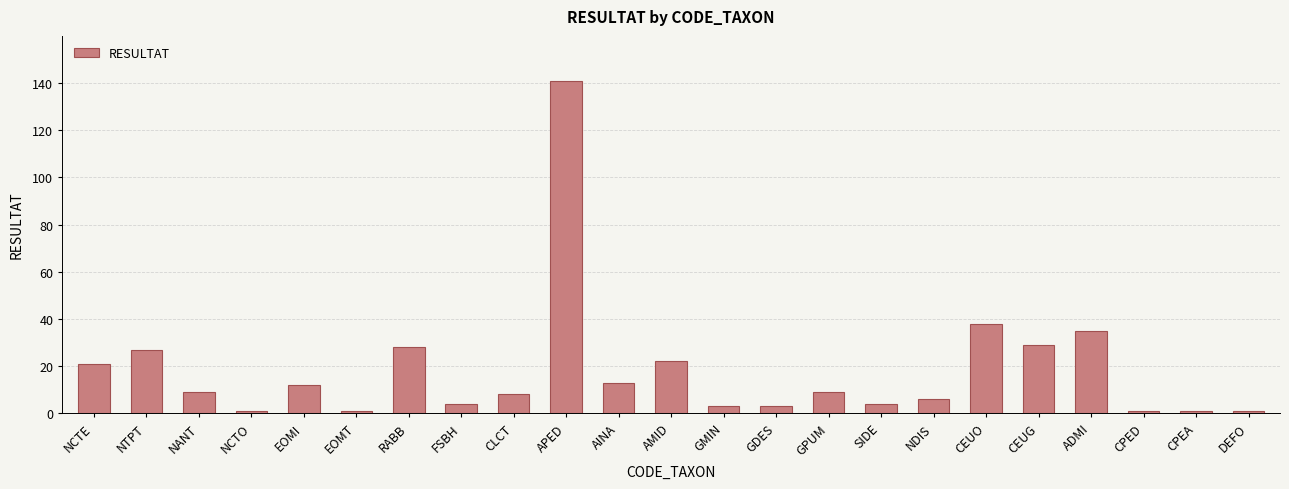

What is the difference between the values at RABB and ADMI?

7